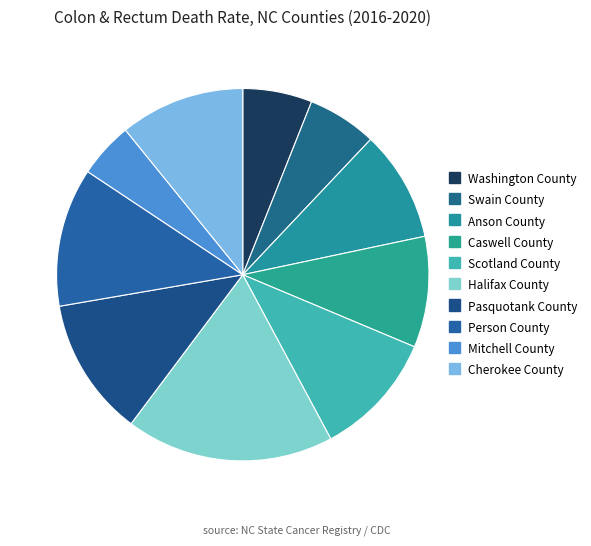

Is the sum of Person County and Anson County greater than half?

No